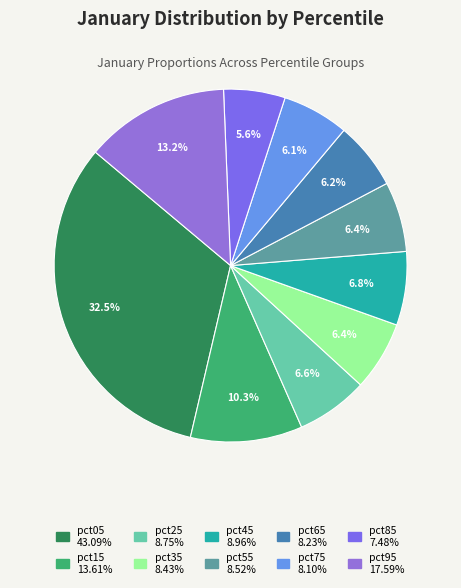

What is the smallest slice in the pie chart?

pct85